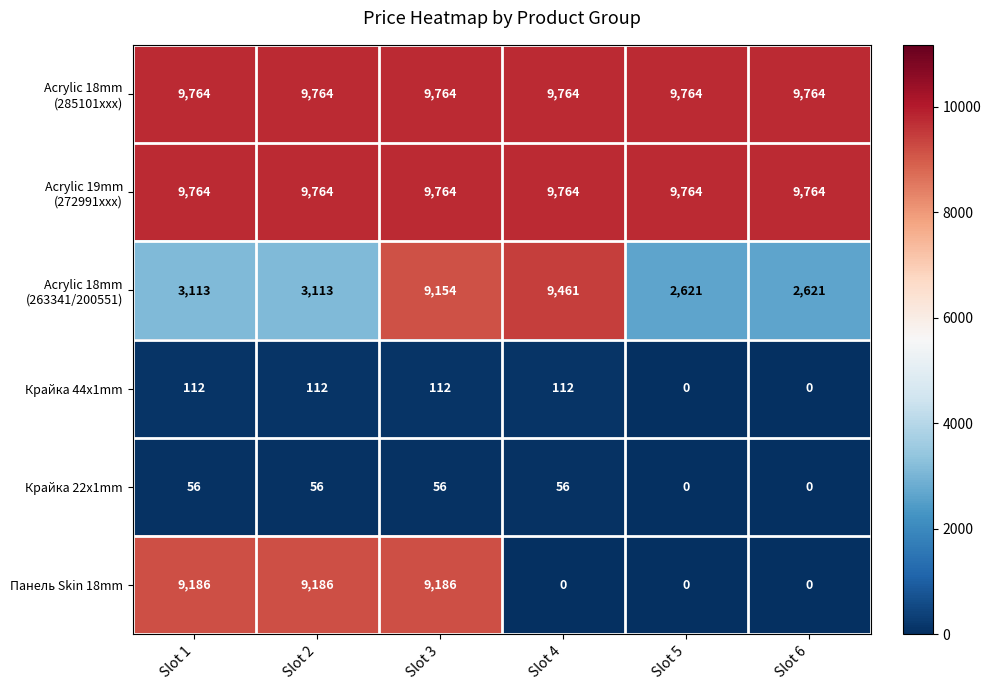

At which category is the sum across all series the highest?

Slot 3